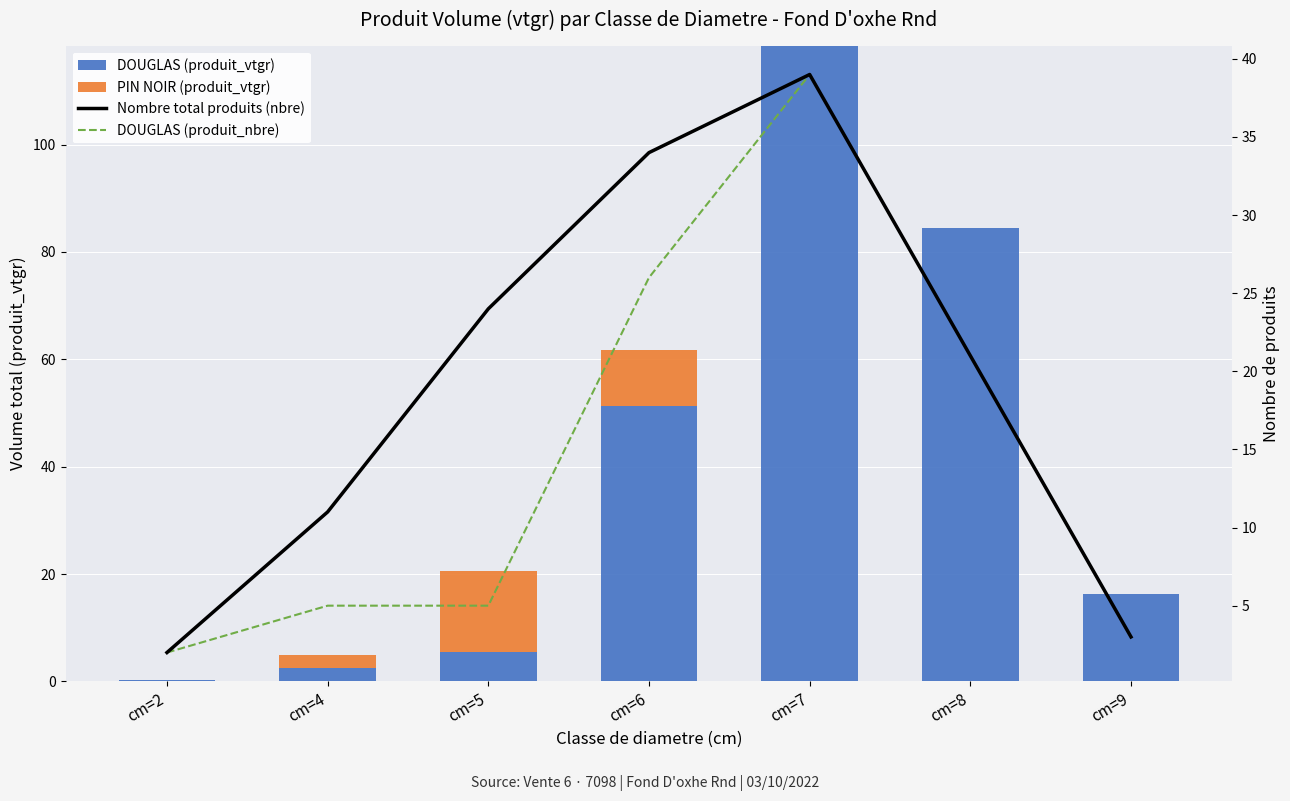

Which category has the highest value in the Nombre total produits (nbre) series?

cm=7